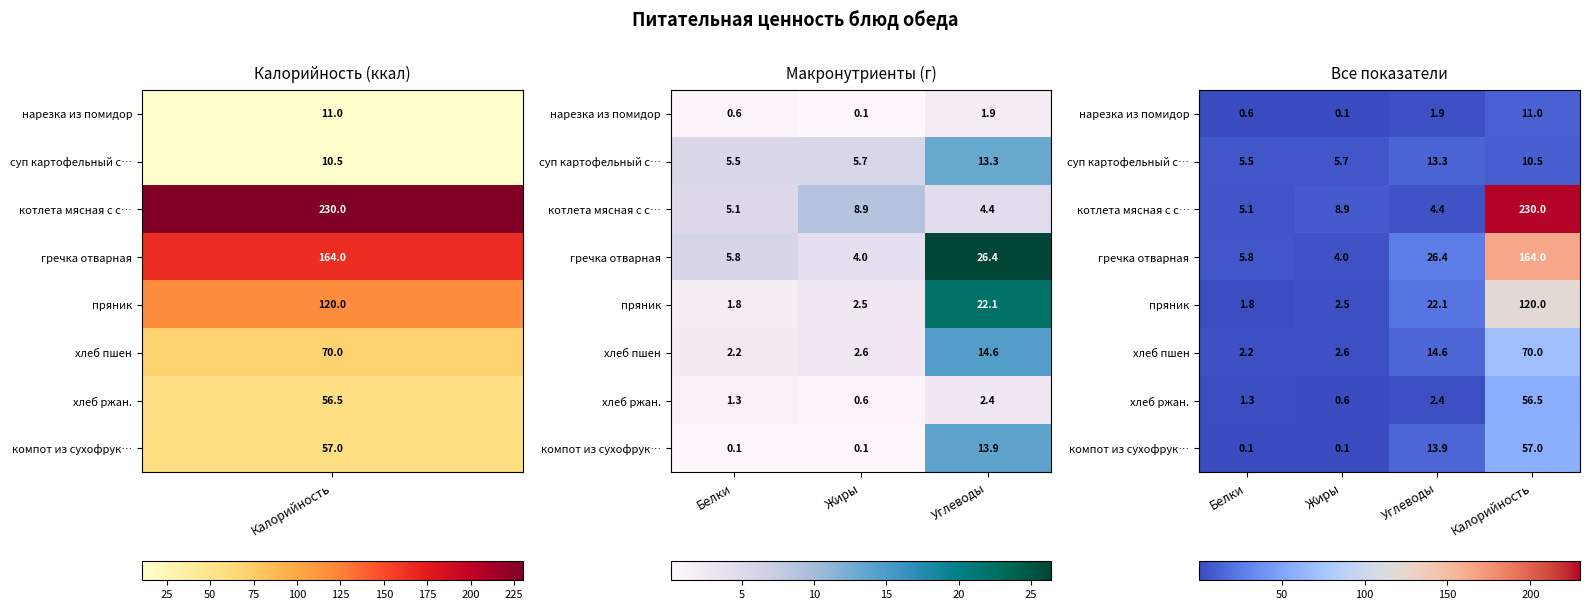

Rank the series by their maximum value, from highest to lowest.

котлета мясная с с…, гречка отварная, пряник, хлеб пшен, компот из сухофрук…, хлеб ржан., суп картофельный с…, нарезка из помидор